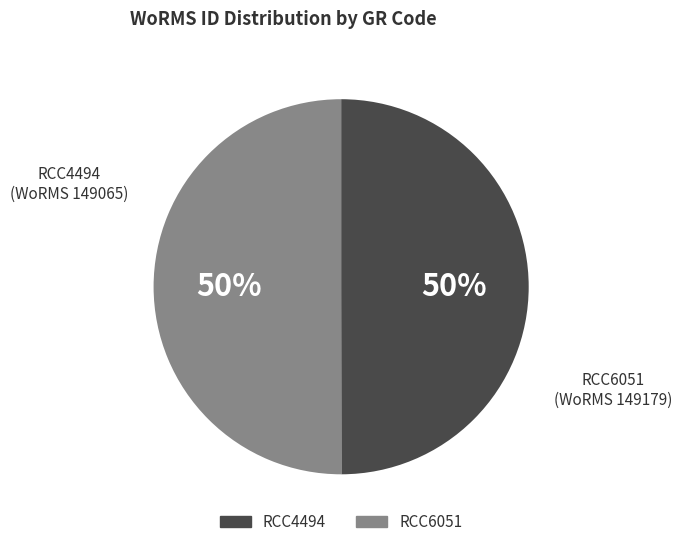

Combined, do RCC6051 and RCC4494 account for over 50%?

Yes